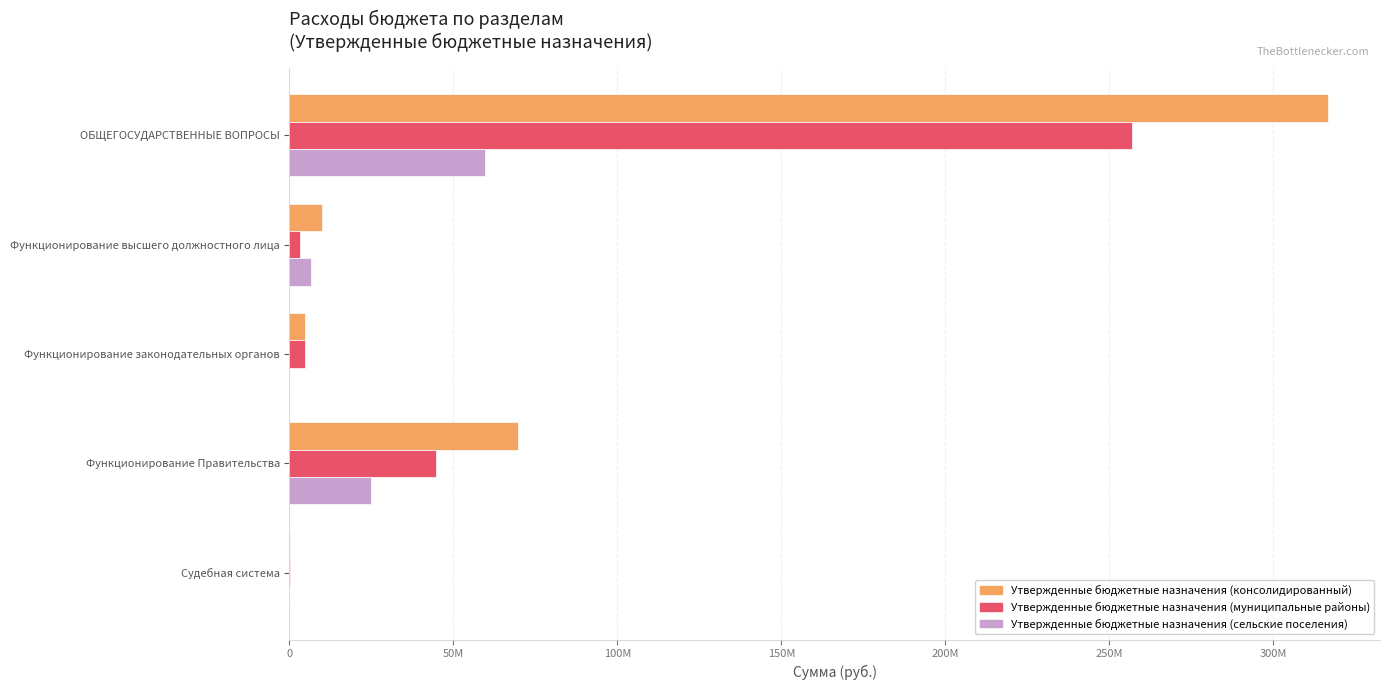

What is the maximum value for Утвержденные бюджетные назначения (сельские поселения)?

59704935.3